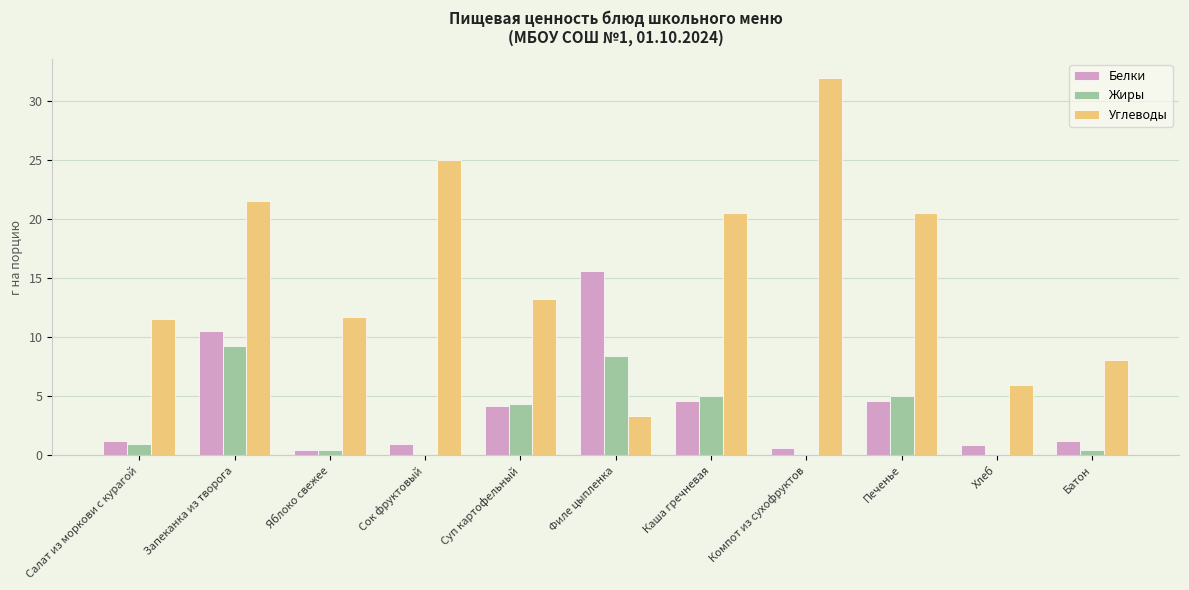

True or false: Жиры has a value of 5.0 at Печенье.

True